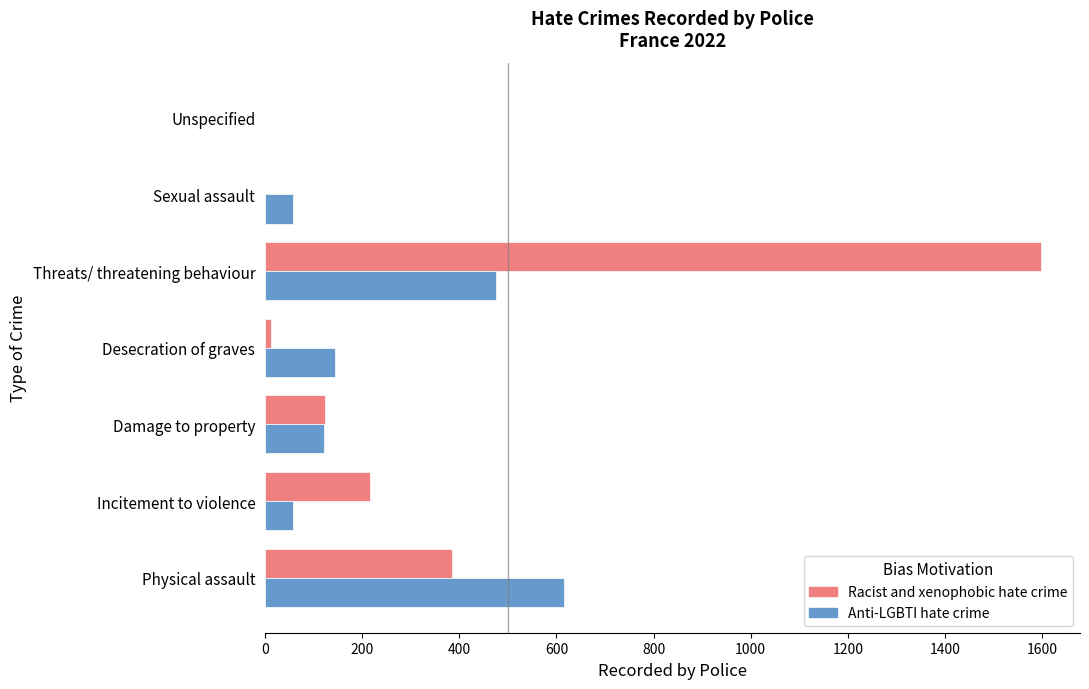

What is the sum of all Racist and xenophobic hate crime values?

2333